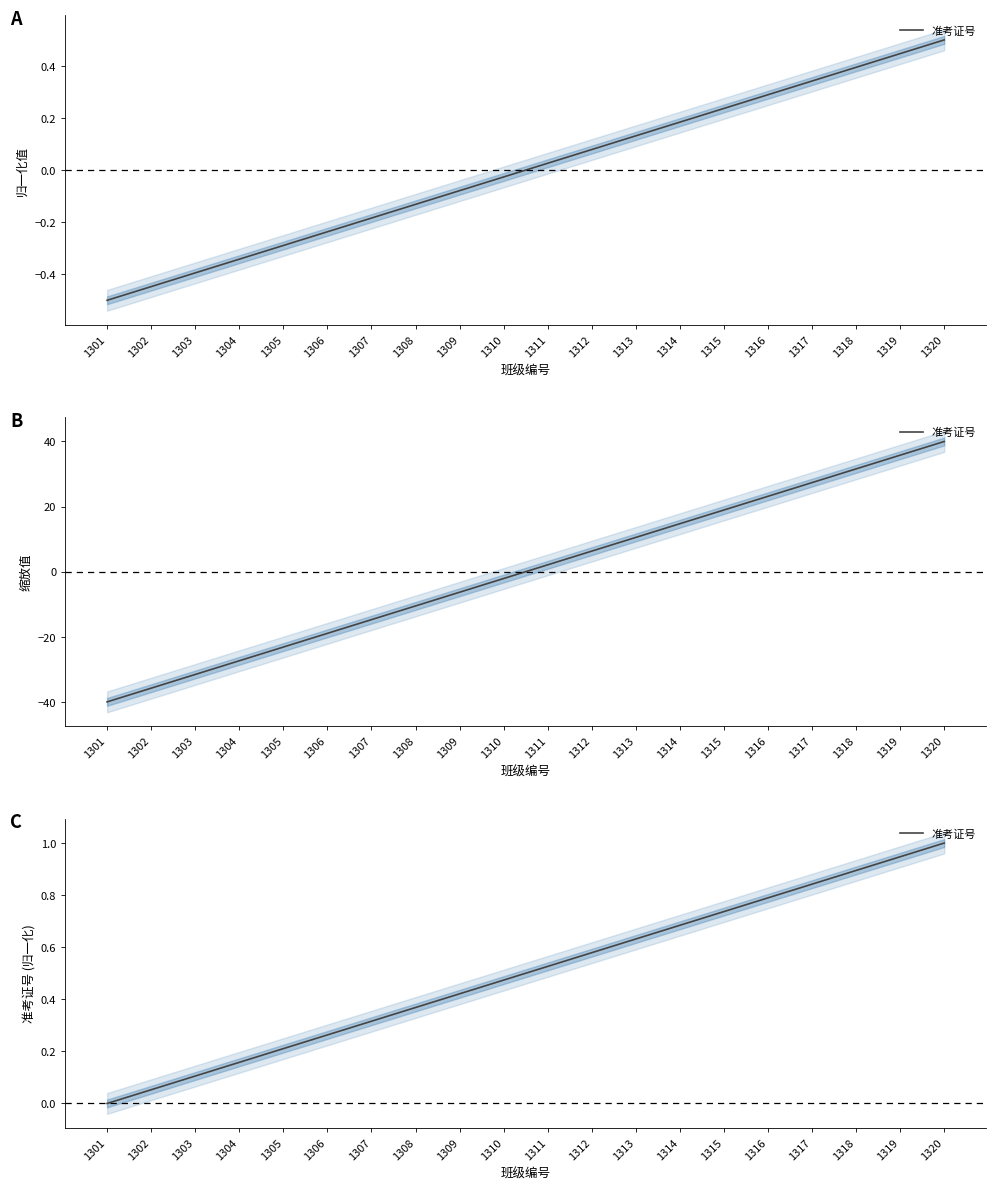

What is the maximum value shown in the chart?

1.0